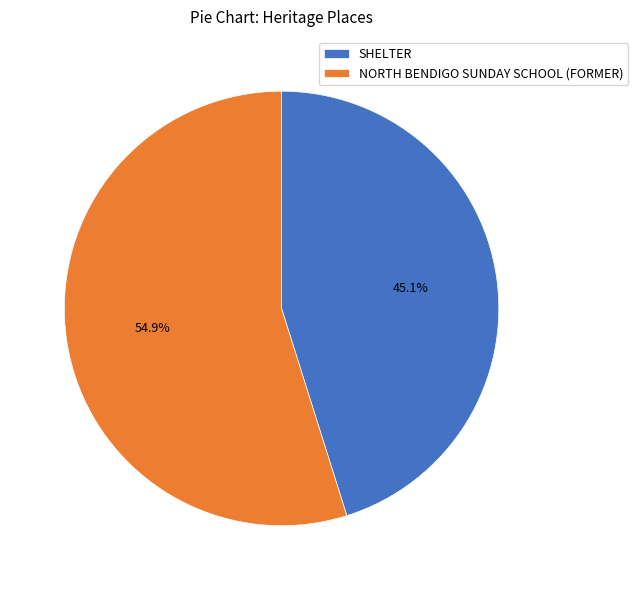

Between SHELTER and NORTH BENDIGO SUNDAY SCHOOL (FORMER), which is larger?

NORTH BENDIGO SUNDAY SCHOOL (FORMER)